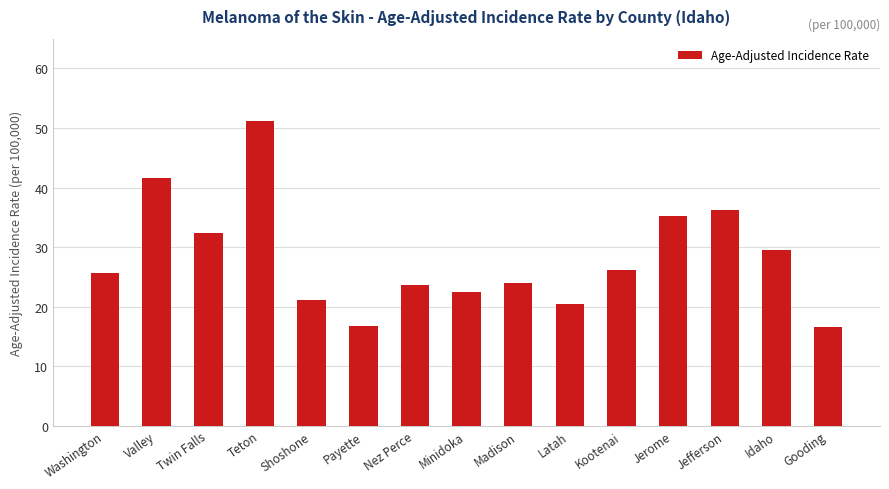

How many data points are less than 25?

7